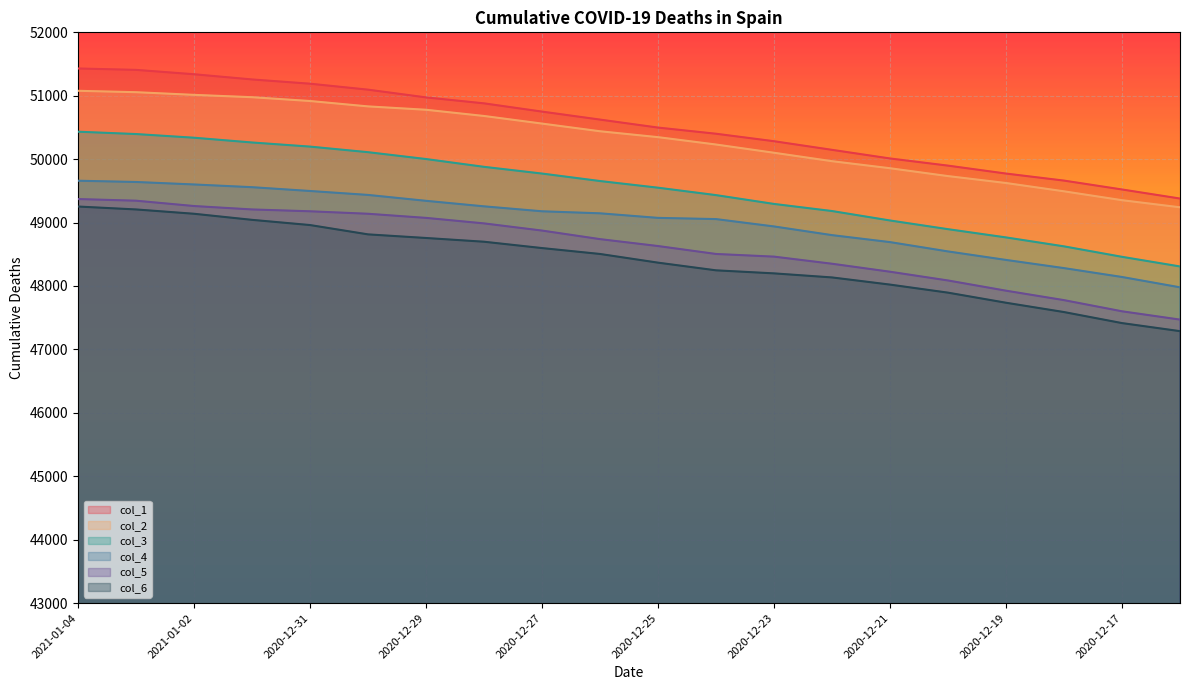

What is the difference between the maximum and minimum values in the col_3 series?

2125